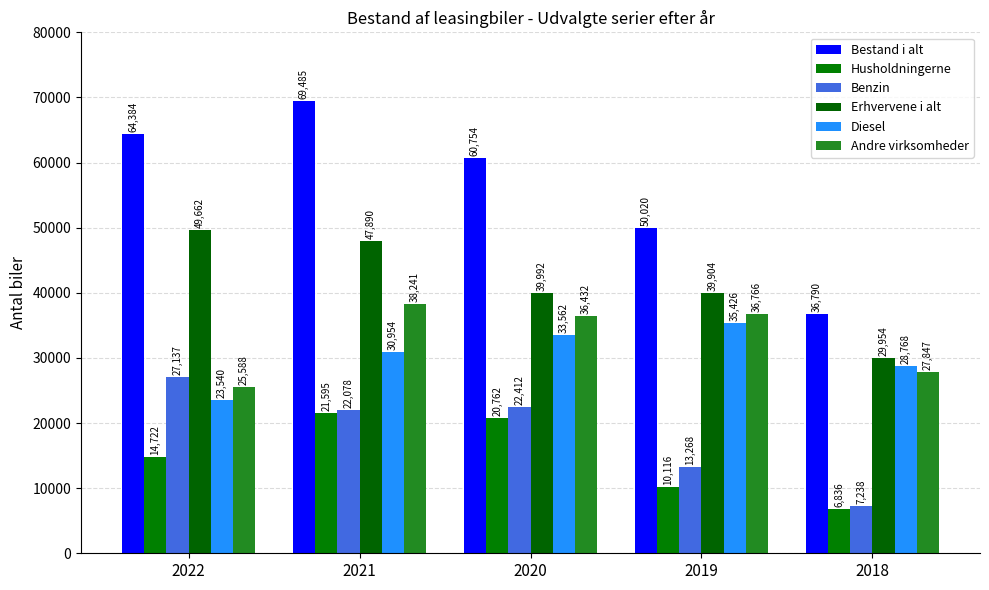

Which series changed the most between 2021 and 2018?

Bestand i alt